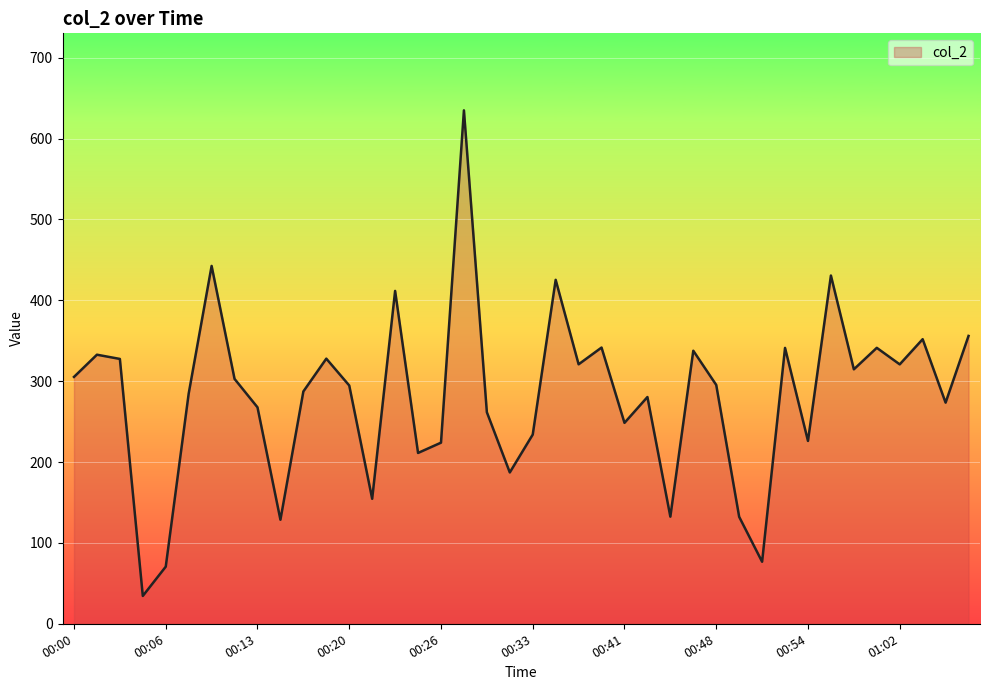

How many categories are shown in the chart?

40